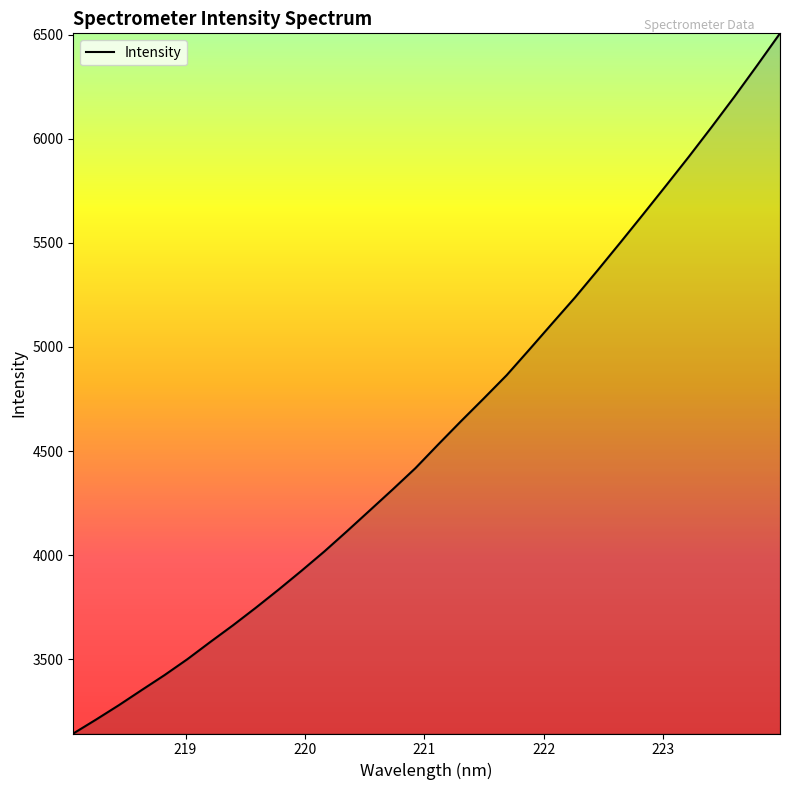

How many lines are shown in the chart?

1